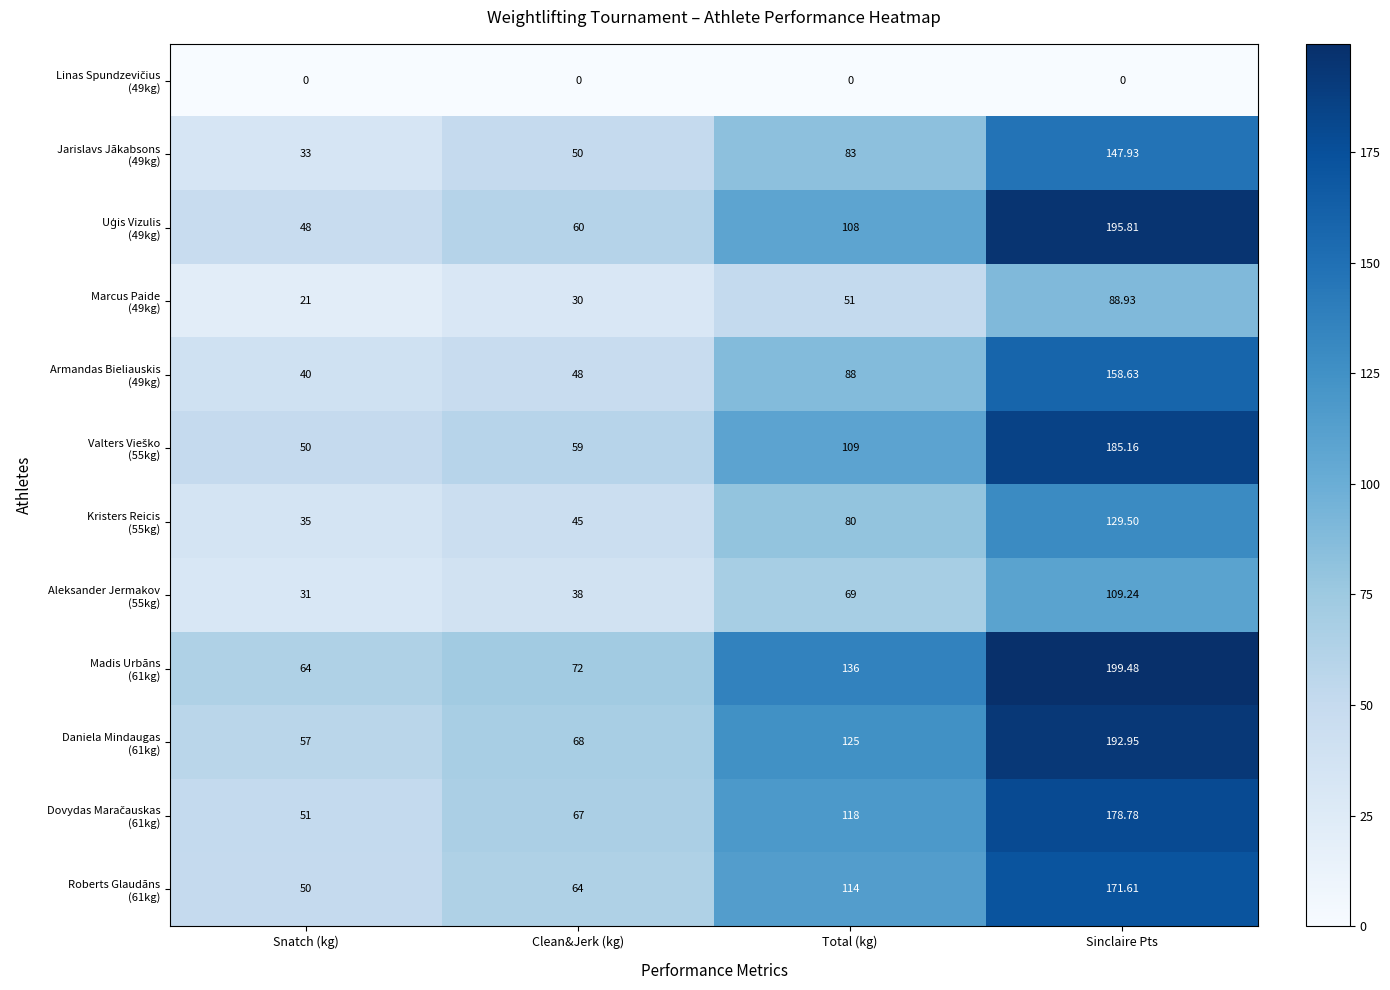

Which category has the highest value across all series?

Sinclaire Pts